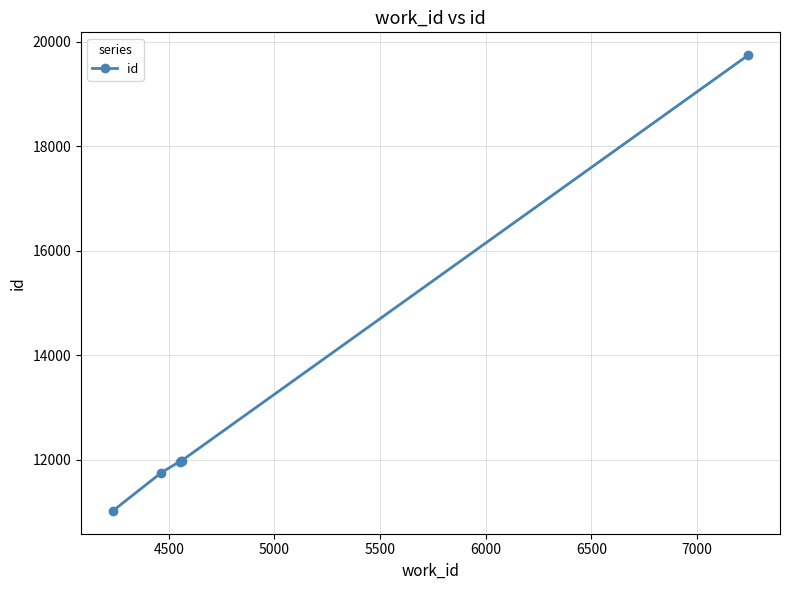

What is the value of the 1st point from the left?

11022